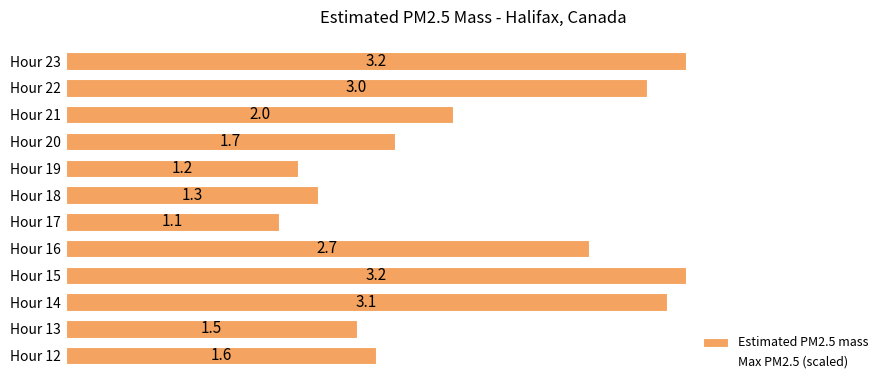

Does the chart contain any negative values?

No